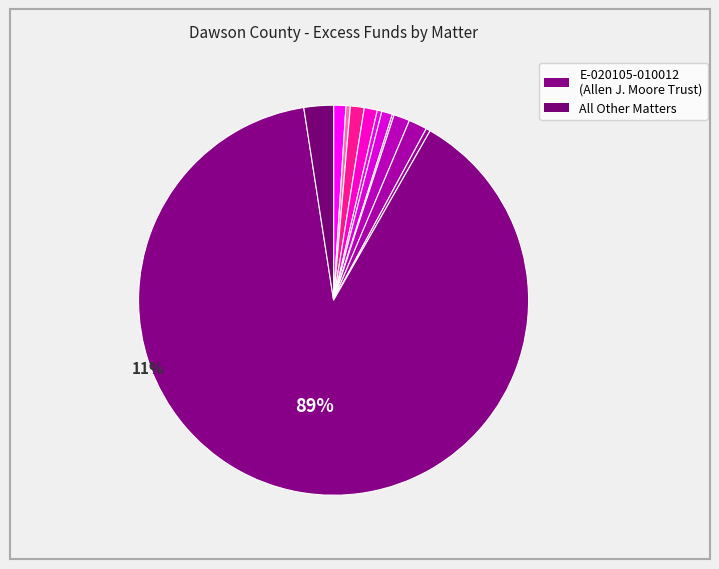

The E-020105-010013 slice represents 1% of the pie. True or false?

False